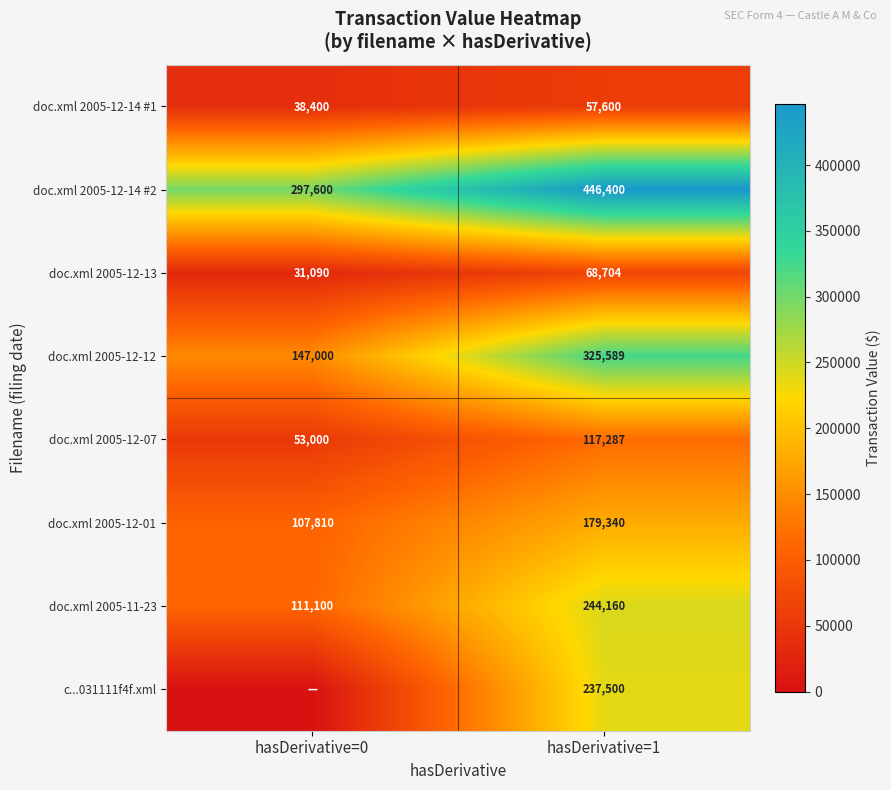

The c...031111f4f.xml series shows 237500 at hasDerivative=1. True or false?

True